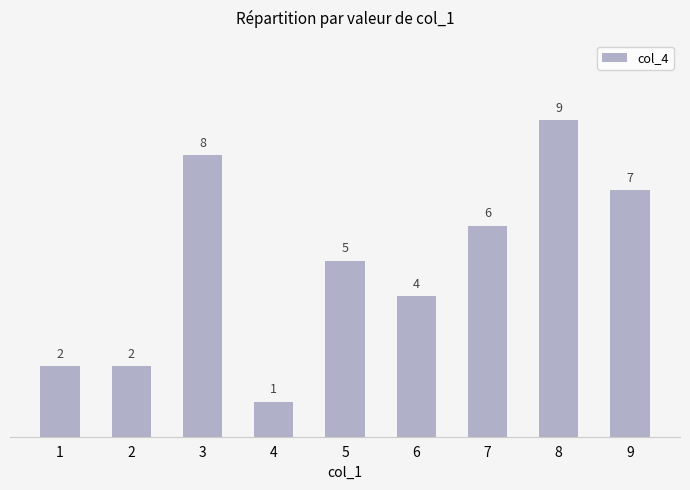

What is the smallest value displayed?

1